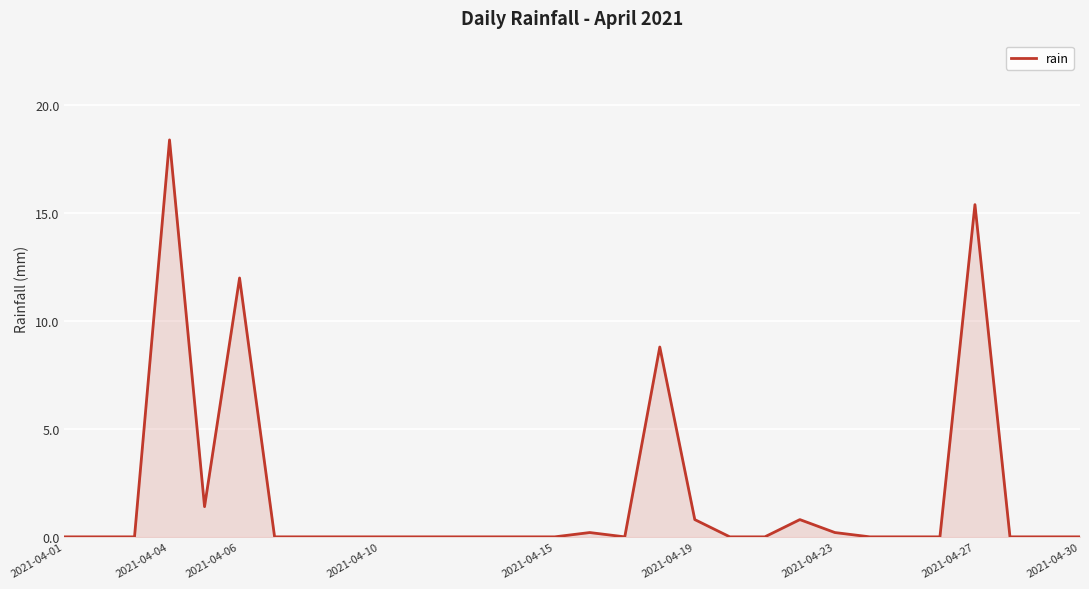

Reading left to right, extract all data points from this chart.

0.0	0.0	0.0	18.4	1.4	12.0	0.0	0.0	0.0	0.0	0.0	0.0	0.0	0.0	0.0	0.2	0.0	8.8	0.8	0.0	0.0	0.8	0.2	0.0	0.0	0.0	15.4	0.0	0.0	0.0